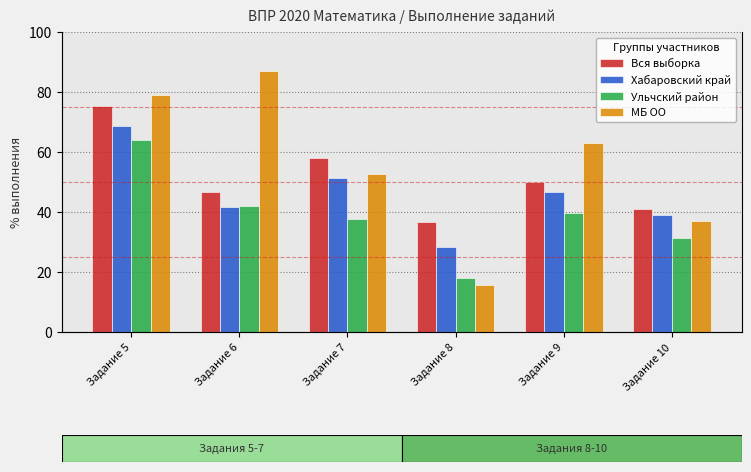

Does the chart contain any negative values?

No